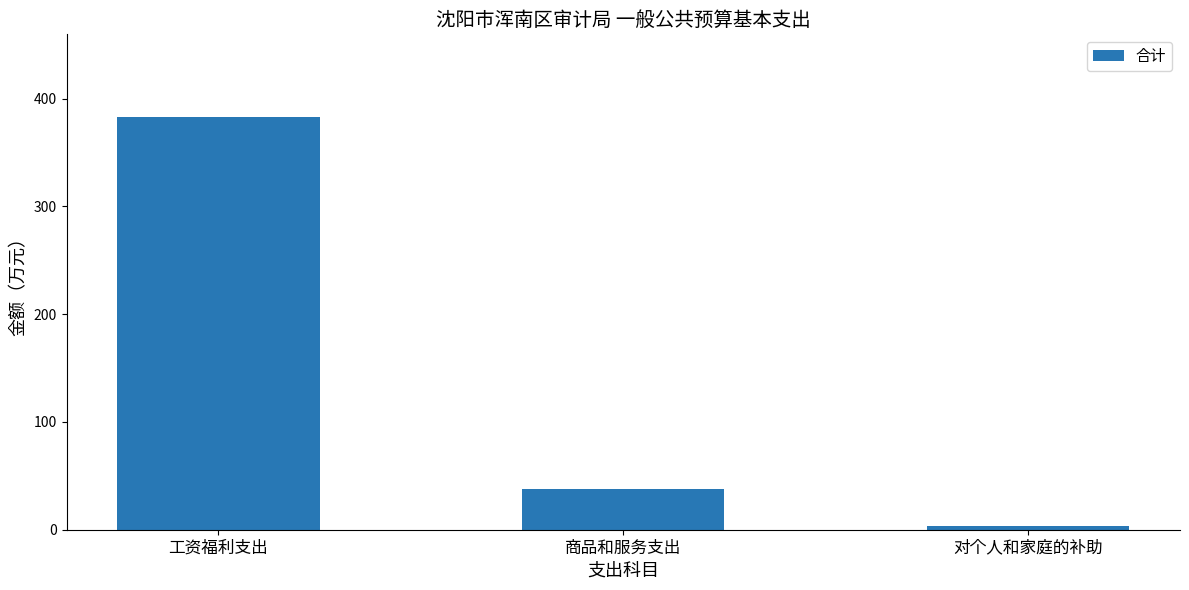

Which has a higher value, 对个人和家庭的补助 or 工资福利支出?

工资福利支出